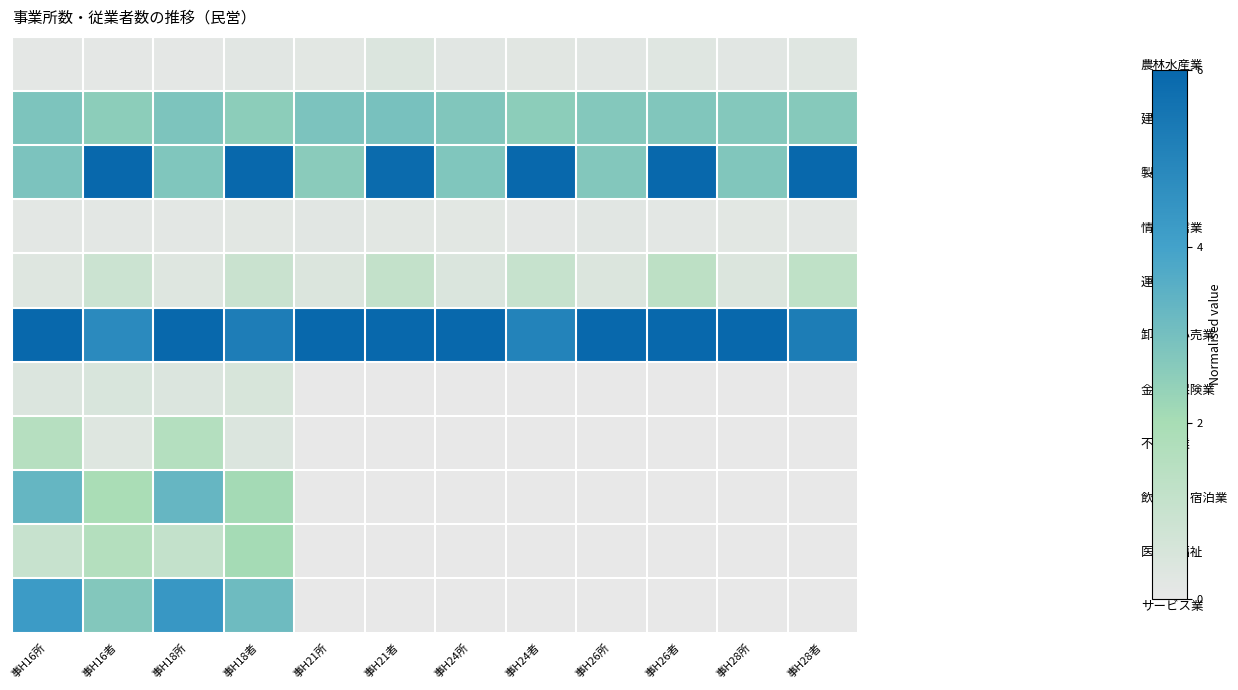

Between 事H18所 and 事H18者, which series saw the biggest shift?

製造業